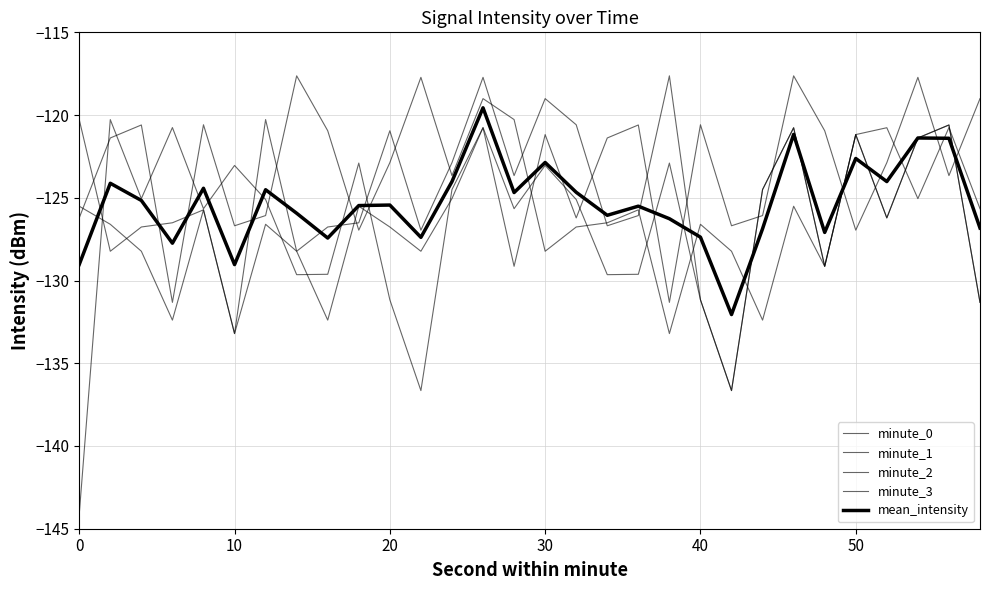

Does the chart have visible grid lines?

Yes